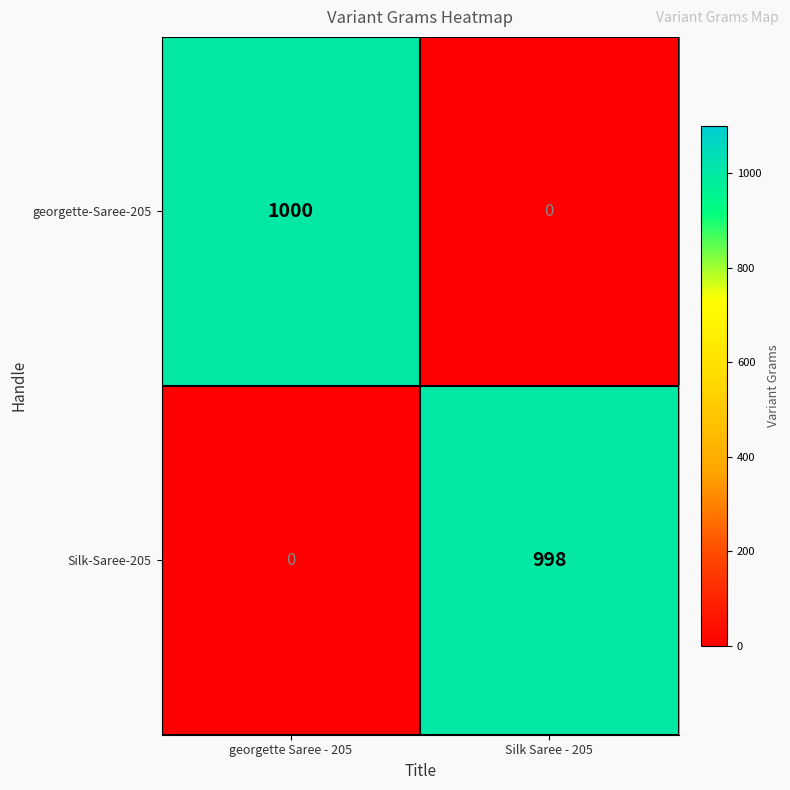

Reading left to right, what are all the values shown in this chart?

georgette-Saree-205: georgette Saree - 205=1000	Silk Saree - 205=0
Silk-Saree-205: georgette Saree - 205=0	Silk Saree - 205=998